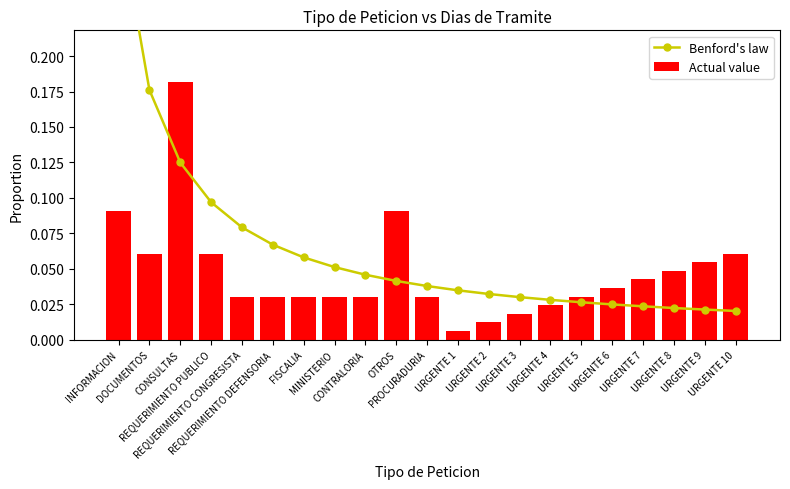

What is the difference between the second highest and second lowest values in the Benford's law series?

0.2